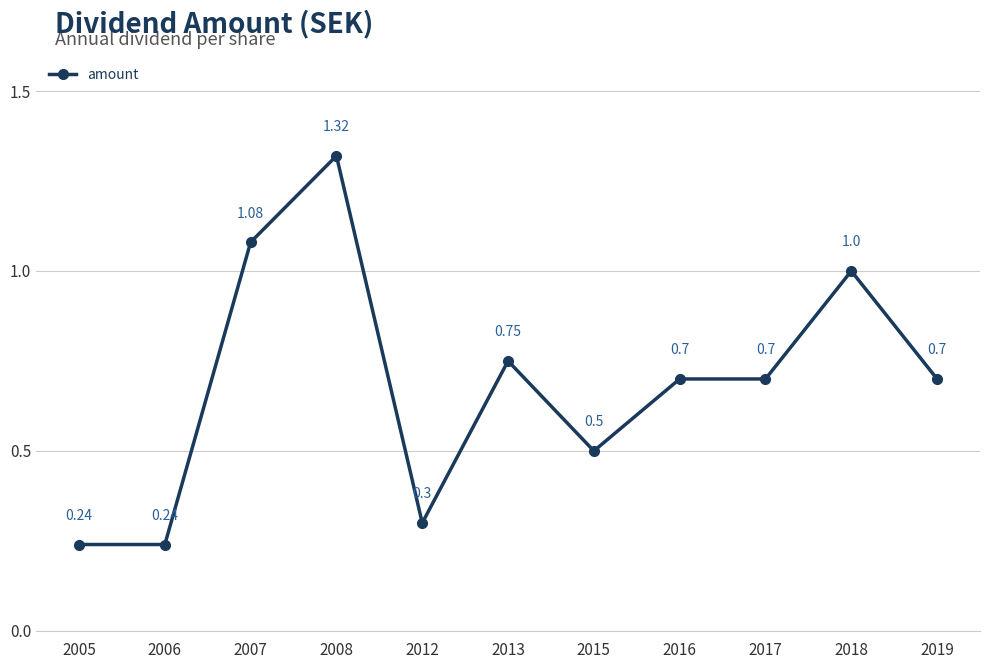

What is the ratio of the value at 2012 to the value at 2018?

0.3